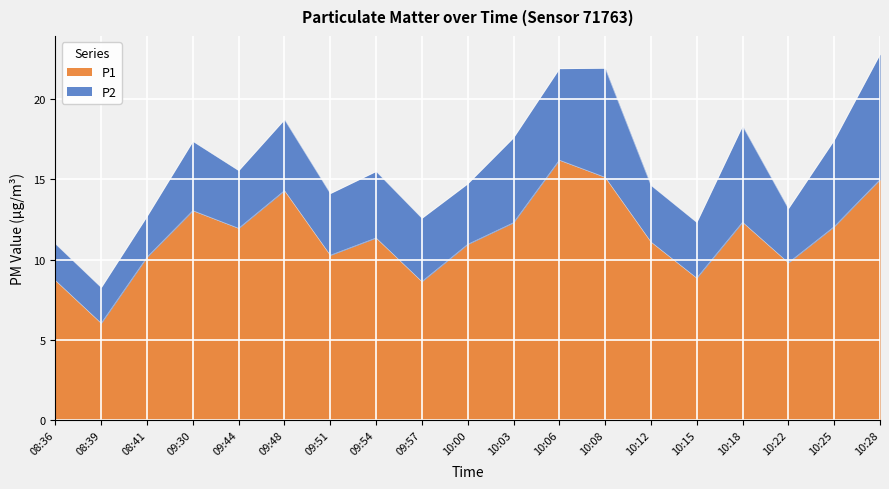

Reading left to right, extract all data points from this chart.

08:36=8.7	08:39=6.0	08:41=10.2	09:30=13.1	09:44=11.9	09:48=14.3	09:51=10.3	09:54=11.3	09:57=8.6	10:00=10.9	10:03=12.3	10:06=16.2	10:08=15.1	10:12=11.1	10:15=8.8	10:18=12.3	10:22=9.8	10:25=12.1	10:28=15.0